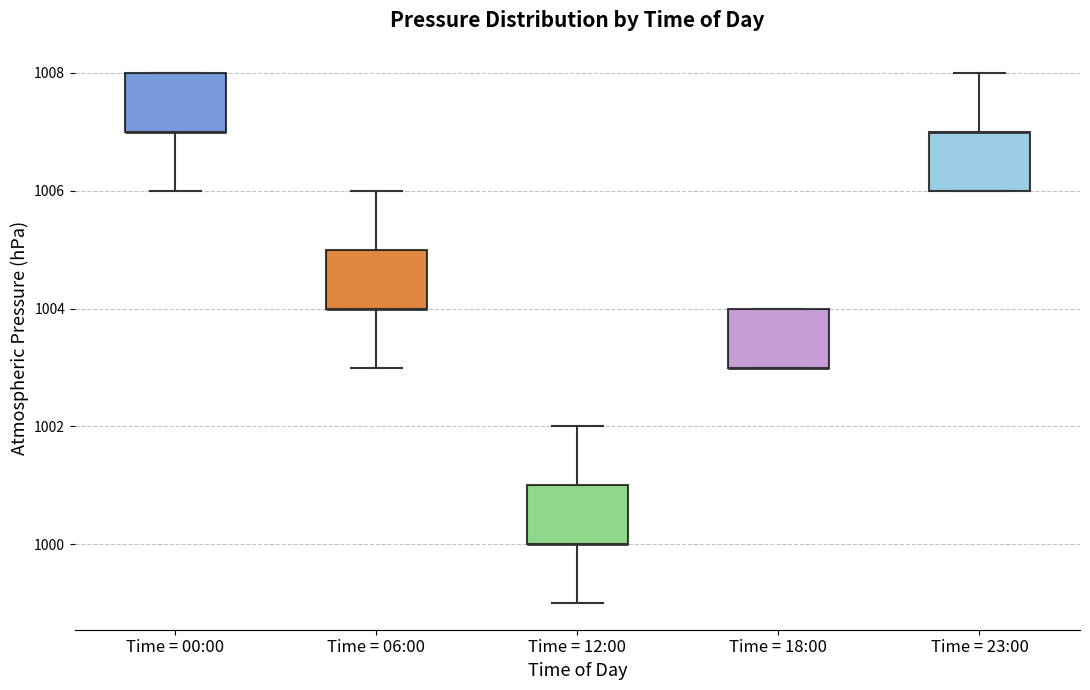

Reading left to right, transcribe this box plot: for each box, give where its median line is, the range the box spans, and where its two whiskers end, as read against the y-axis. The values are not printed on the chart, so give them approximately, as read against the axis.

Time = 00:00: median 1007 (drawn on the box's lower edge), box 1007 to 1008, whiskers 1006 to 1008
Time = 06:00: median 1004 (drawn on the box's lower edge), box 1004 to 1005, whiskers 1003 to 1006
Time = 12:00: median 1000 (drawn on the box's lower edge), box 1000 to 1001, whiskers 999 to 1002
Time = 18:00: median 1003 (drawn on the box's lower edge), box 1003 to 1004, whiskers 1003 to 1004
Time = 23:00: median 1007 (drawn on the box's upper edge), box 1006 to 1007, whiskers 1006 to 1008